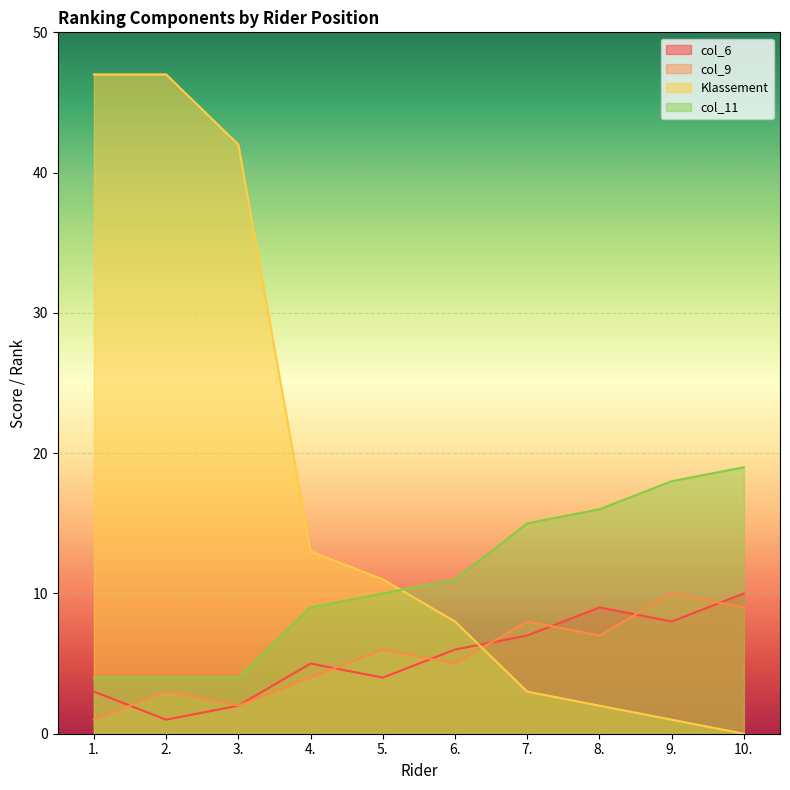

What is the greatest value displayed?

47